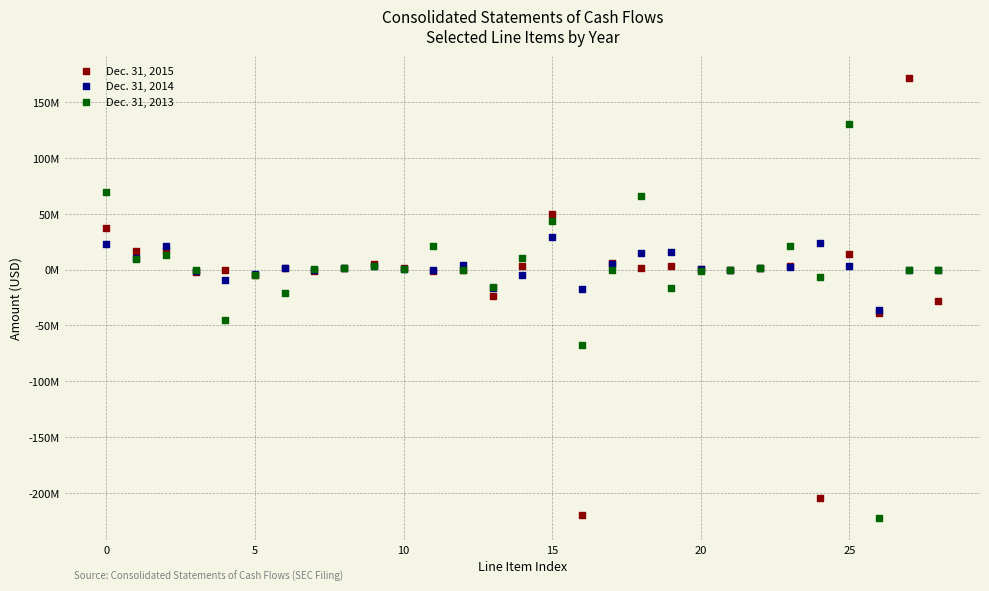

Which series has the widest spread of Y values?

Dec. 31, 2015